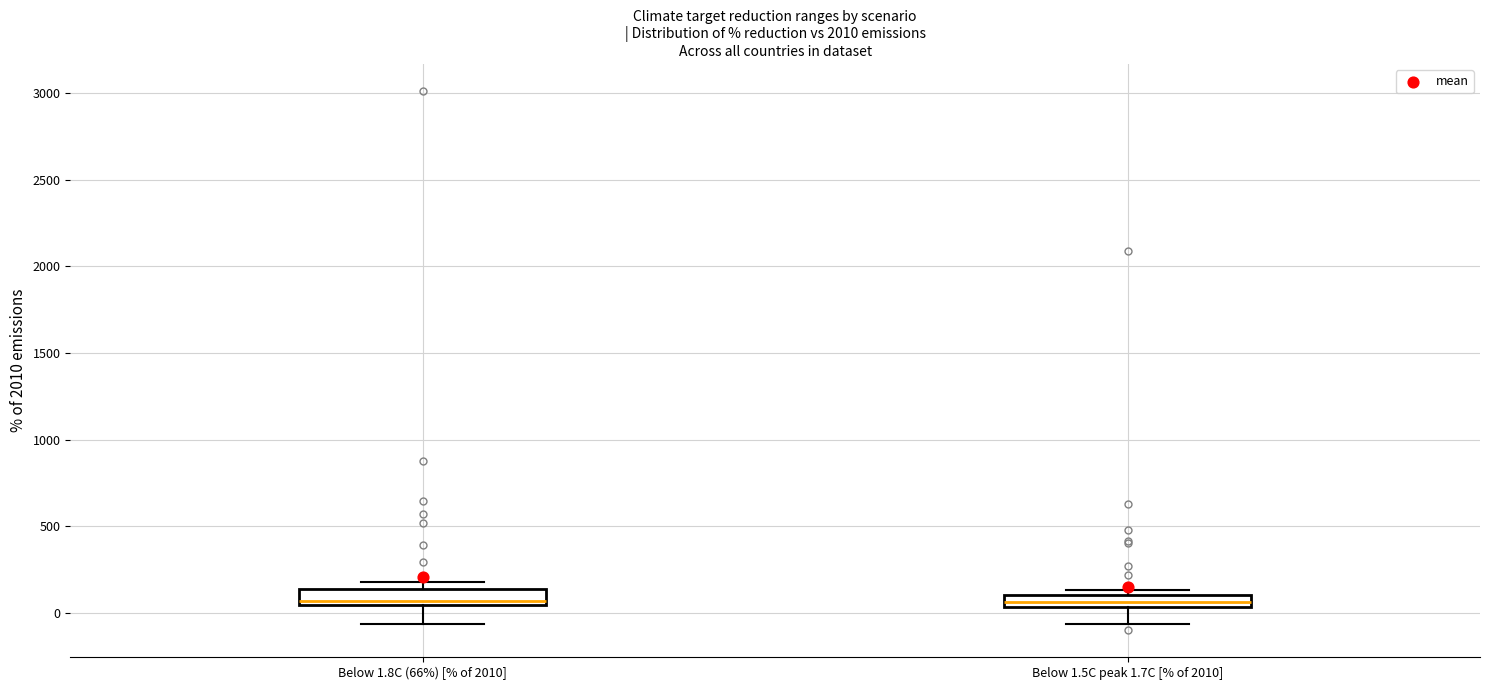

Where is the upper edge of the box for Below 1.8C (66%) [% of 2010] on the y-axis? The values are not printed on the chart, so give them approximately, as read against the axis.

150